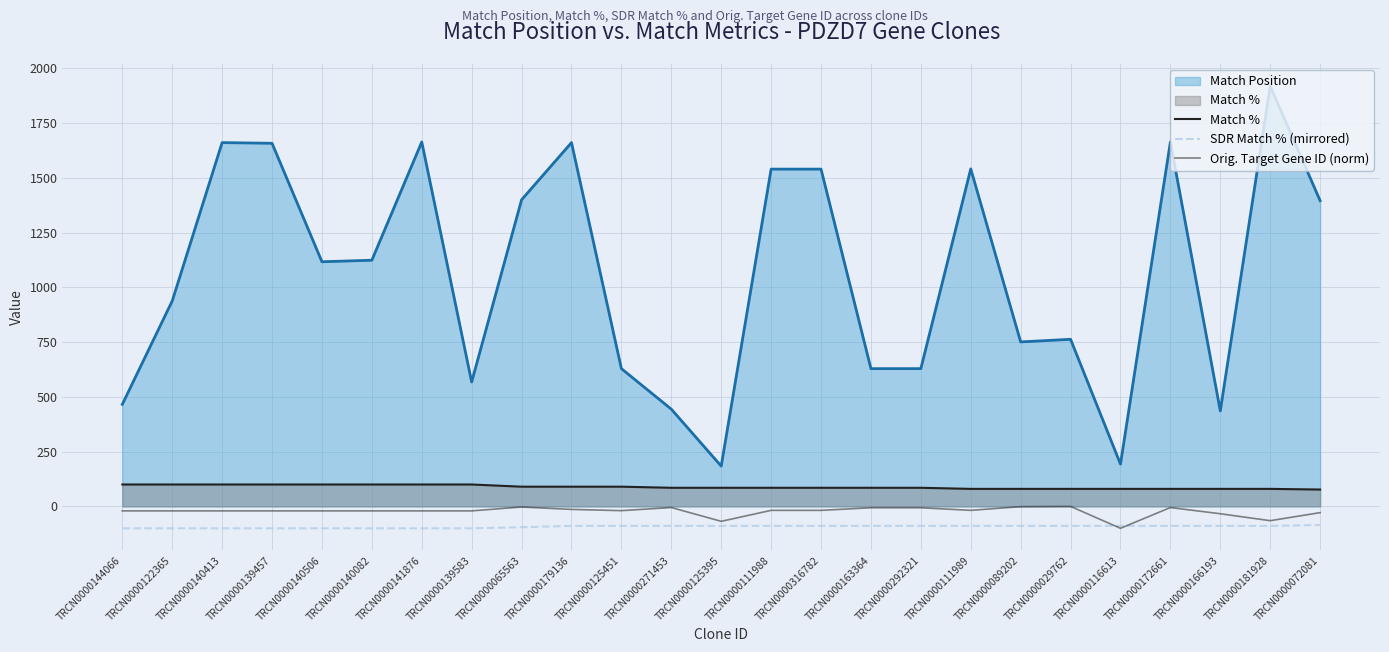

How many SDR Match % (mirrored) values are between -100 and -89?

24